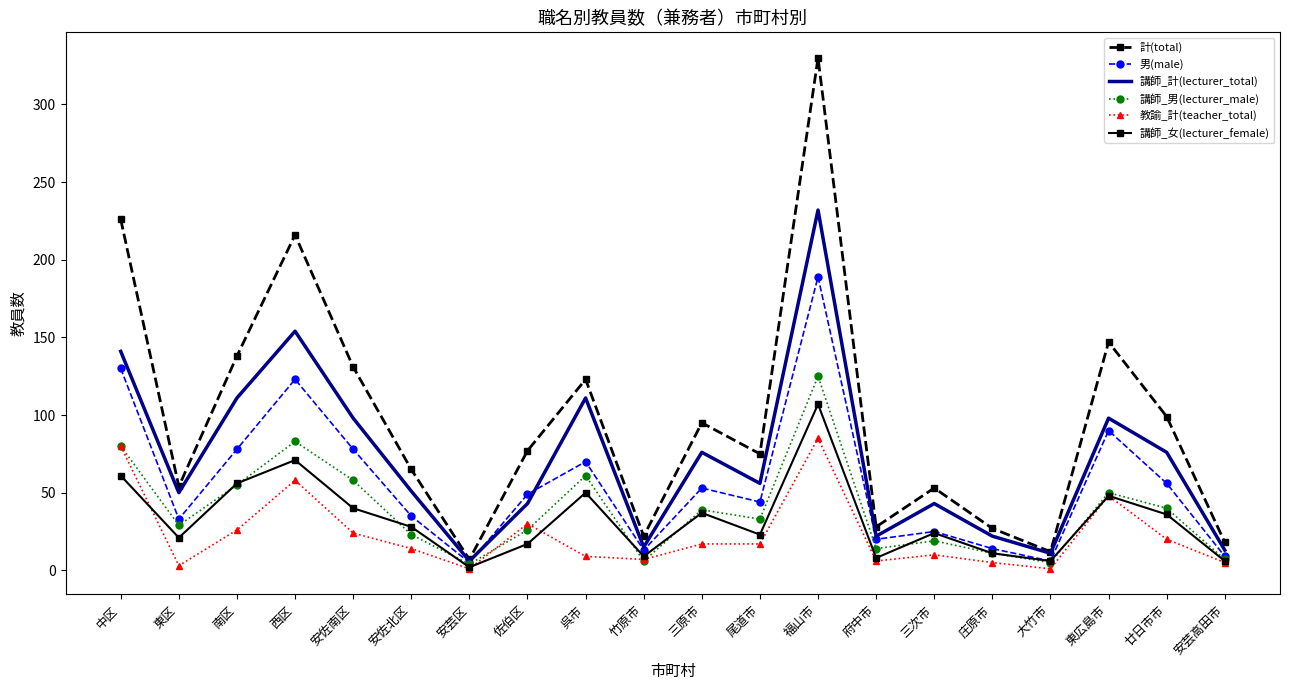

Is it true that 講師_男(lecturer_male) equals 14 at 府中市?

True